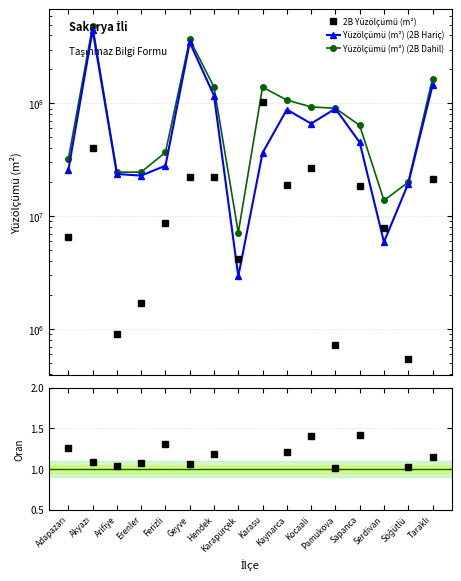

Does the chart have visible grid lines?

Yes